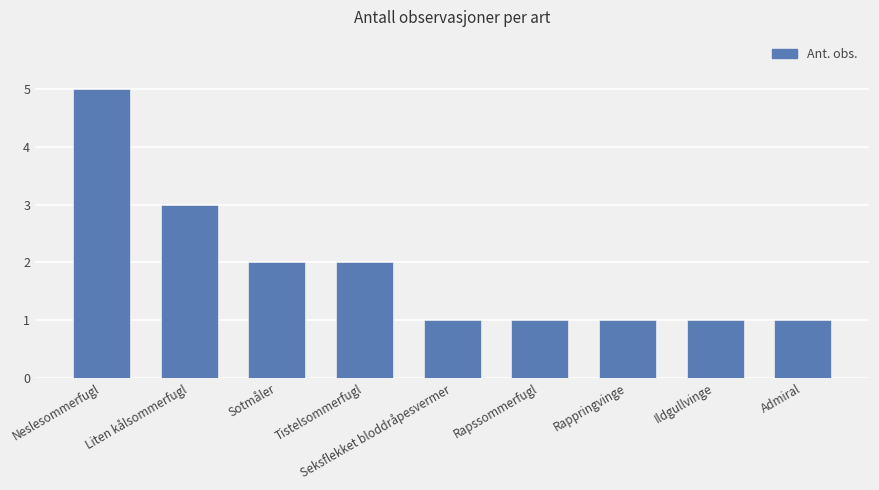

Reading left to right, what are all the values shown in this chart?

Neslesommerfugl=5	Liten kålsommerfugl=3	Sotmåler=2	Tistelsommerfugl=2	Seksflekket bloddråpesvermer=1	Rapssommerfugl=1	Rappringvinge=1	Ildgullvinge=1	Admiral=1